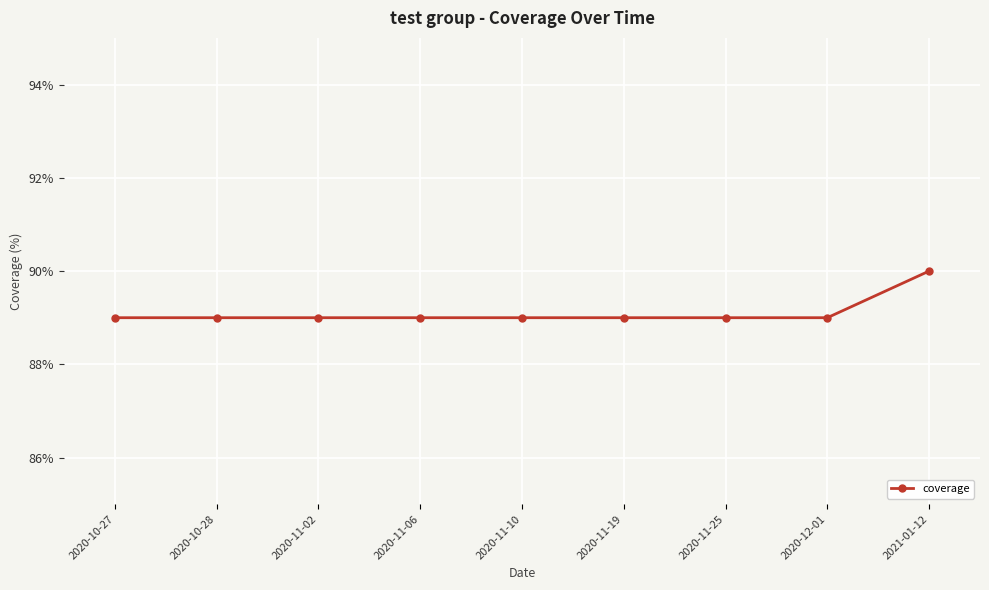

What is the value of the 9th point from the left?

90